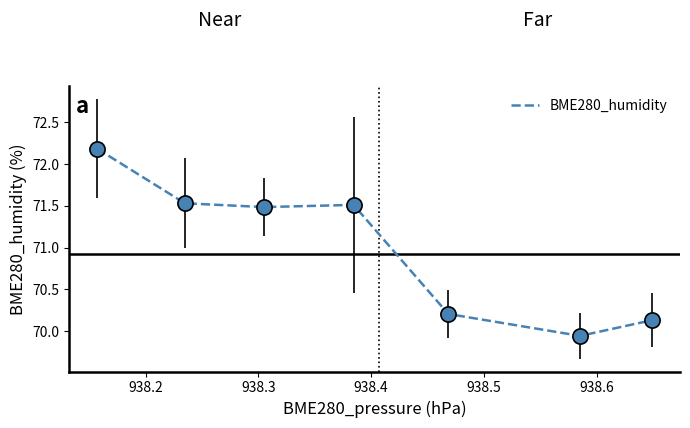

What is the difference between the maximum and minimum values?

2.2